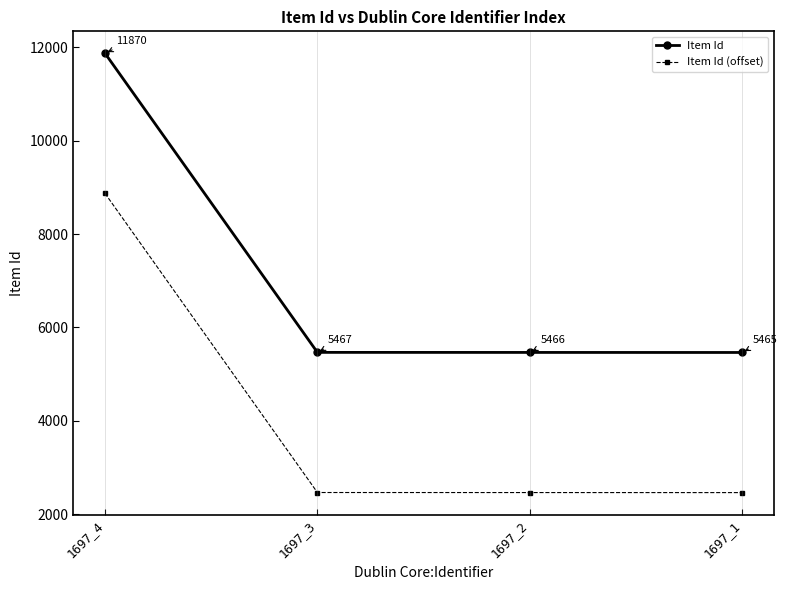

Where is Item Id (offset) nearest to the value 5667?

1697_3